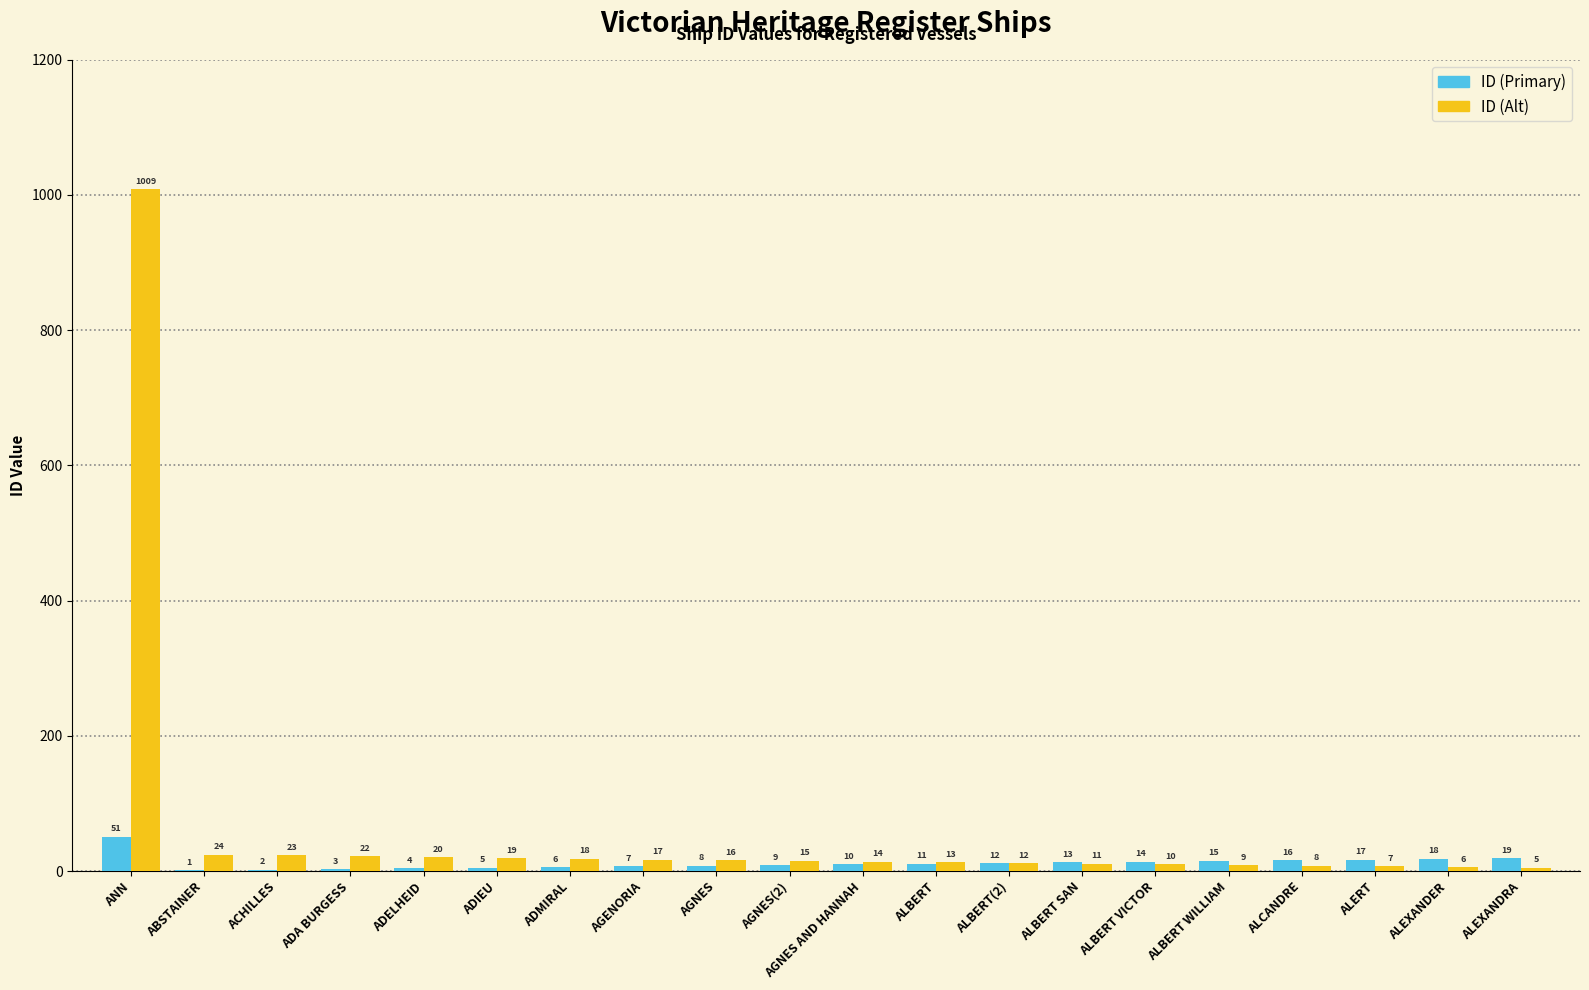

How many groups of bars are there?

20